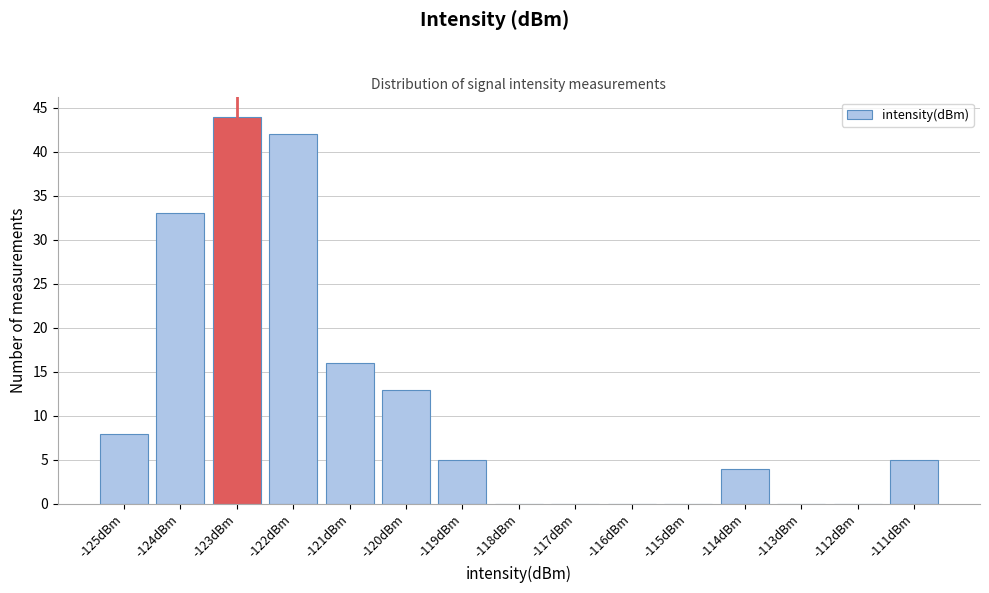

Reading right to left, list all the values displayed in this chart.

-111dBm=5	-112dBm=0	-113dBm=0	-114dBm=4	-115dBm=0	-116dBm=0	-117dBm=0	-118dBm=0	-119dBm=5	-120dBm=13	-121dBm=16	-122dBm=42	-123dBm=44	-124dBm=33	-125dBm=8